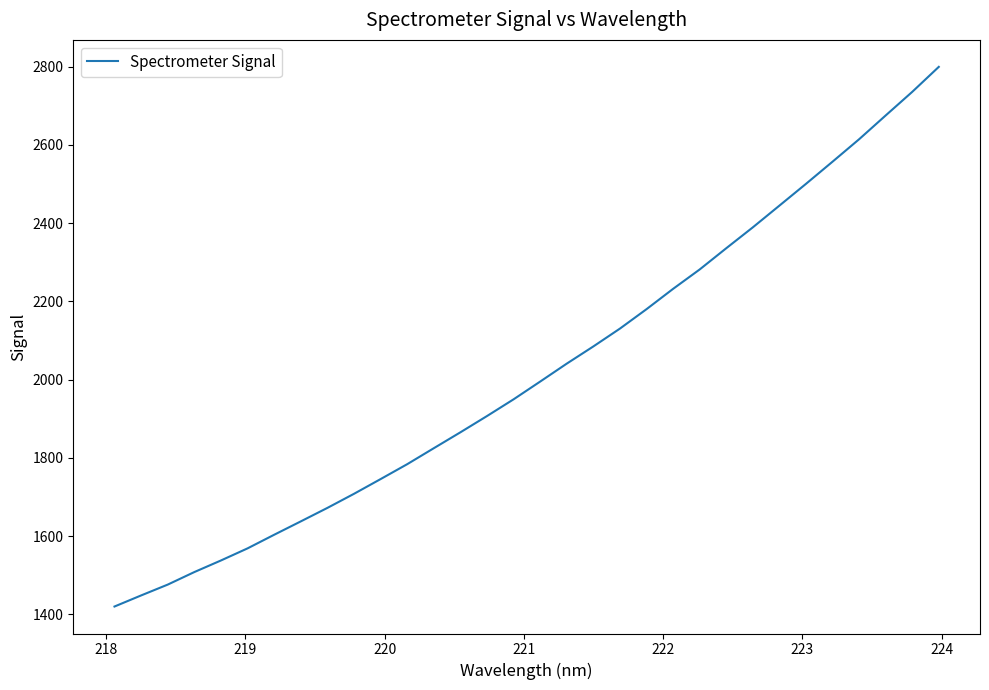

True or false: there are more than 0 points higher than both neighbors.

False